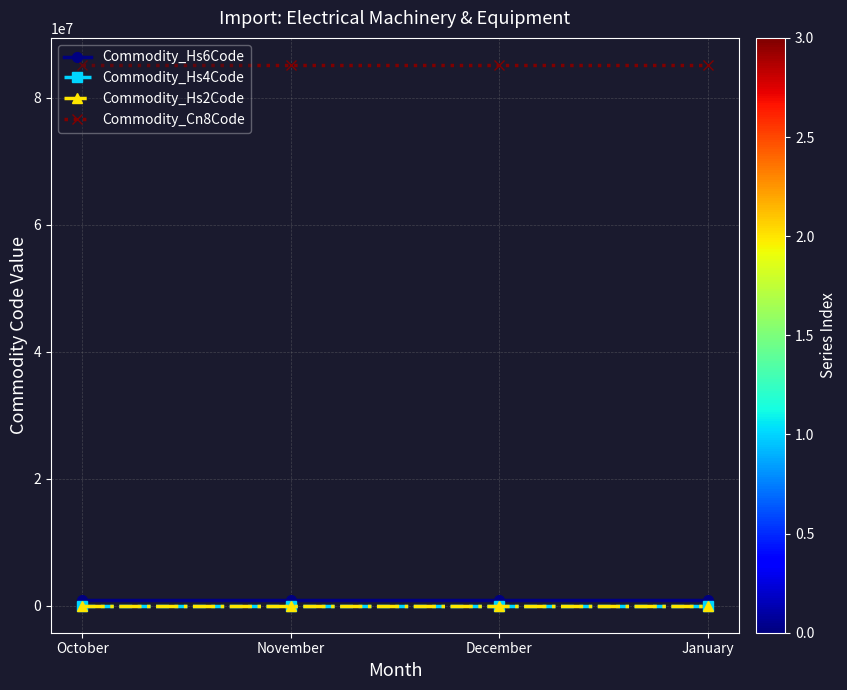

At how many categories does at least one series exceed 2112736?

4